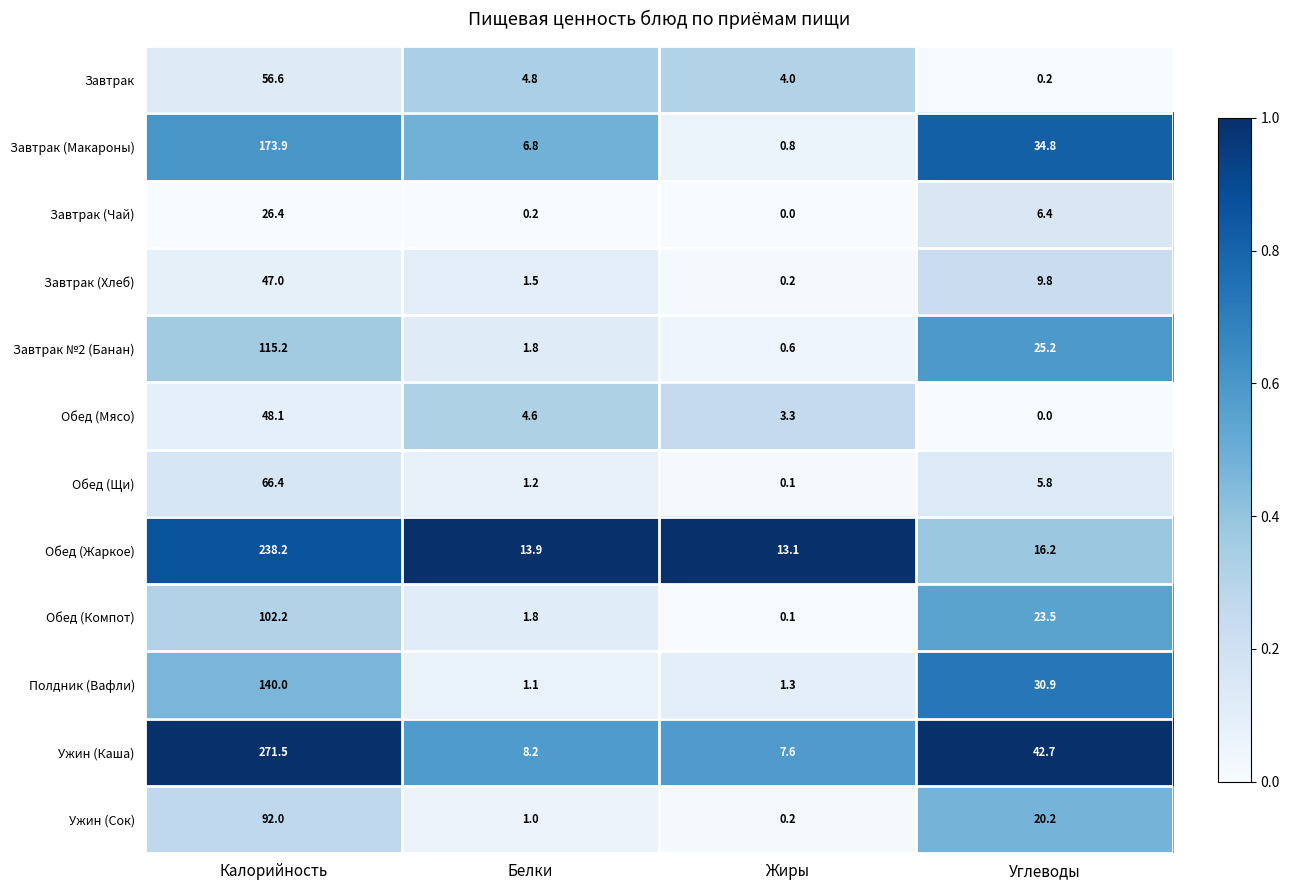

True or false: Завтрак (Хлеб) has a value of 47.0 at Калорийность.

True